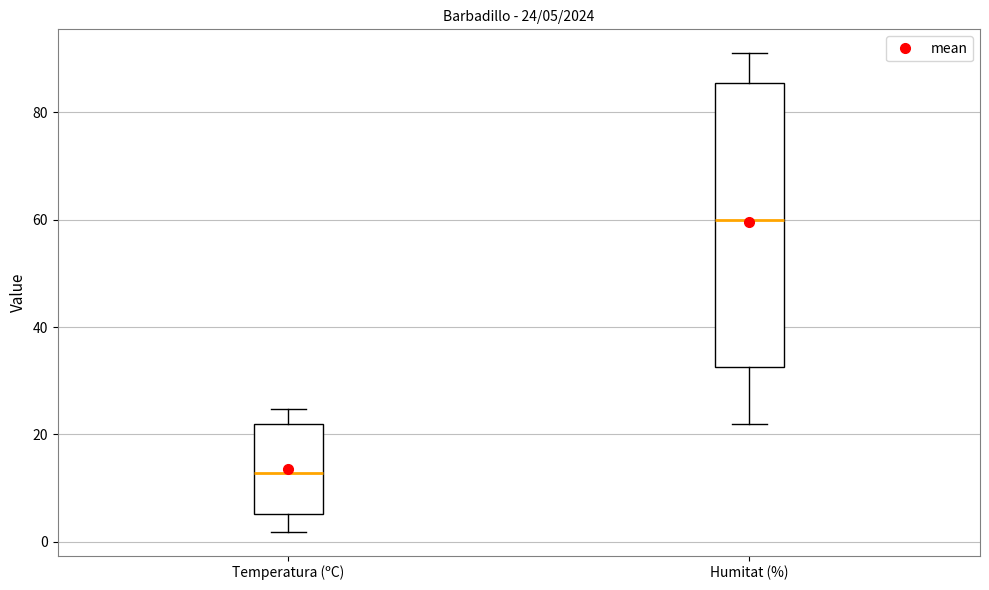

Which box has the highest median line?

Humitat (%)